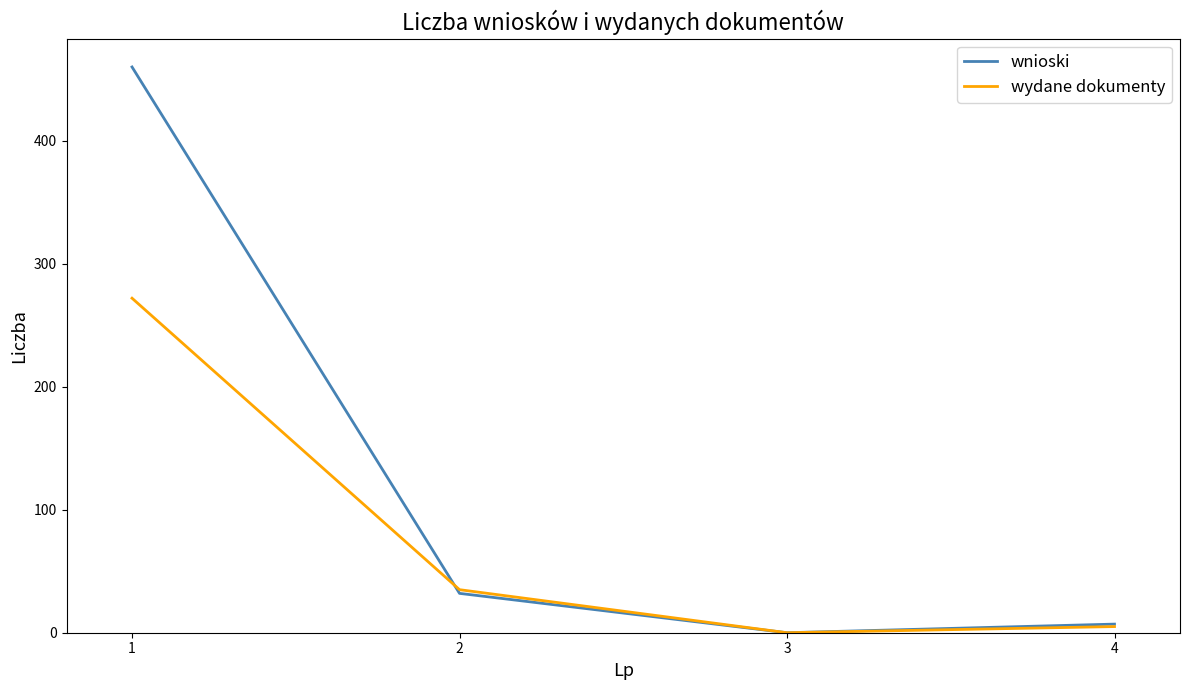

True or false: wnioski has a value of 7 at 4.

True